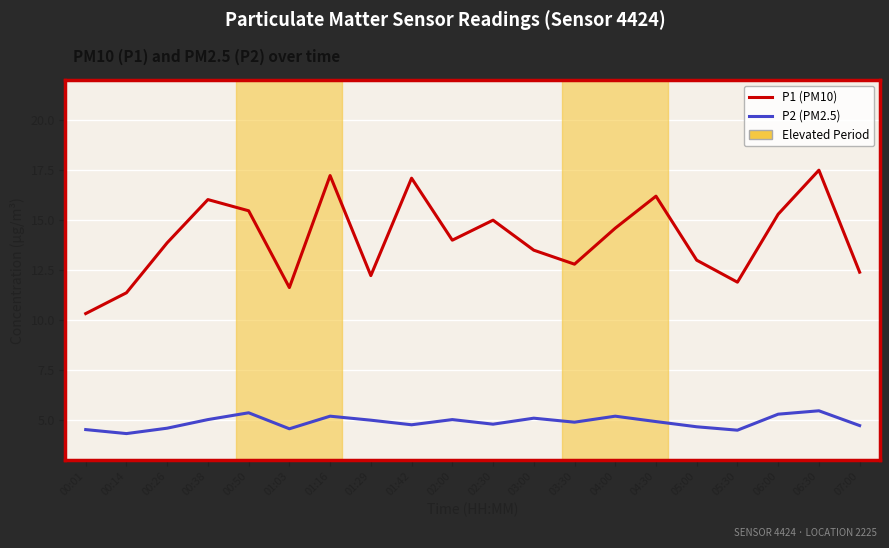

Where is the first local maximum for P1 (PM10)?

00:38